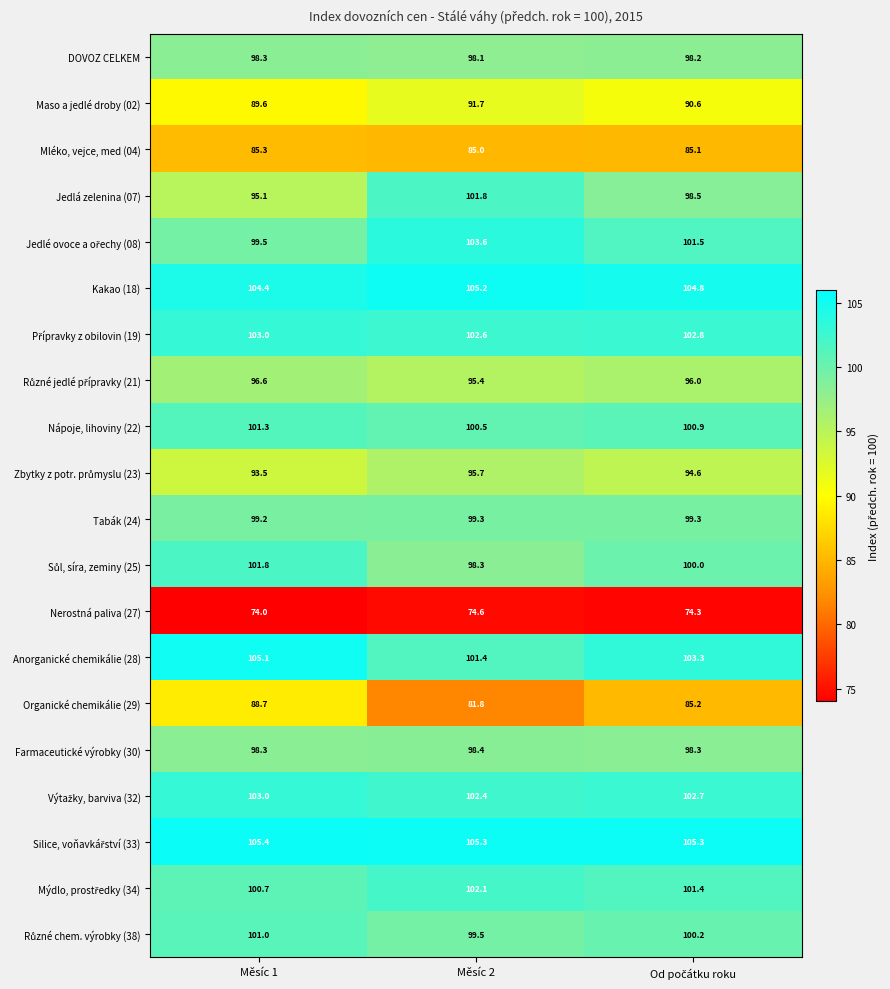

What is the spread (max minus min) of values at Měsíc 1?

31.4